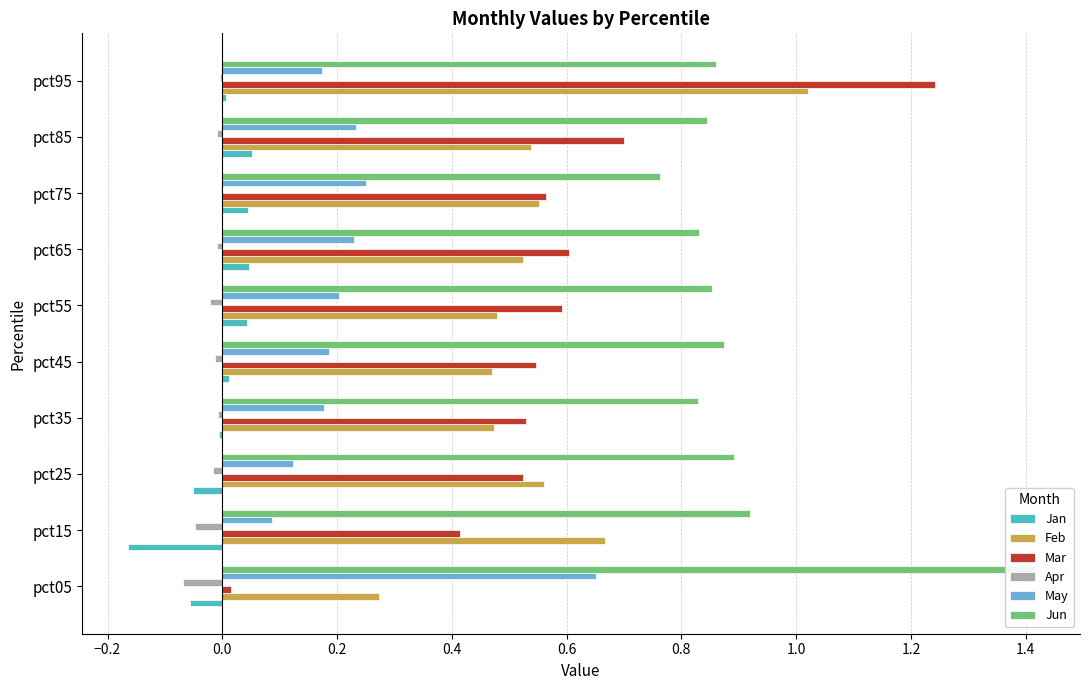

Is the value of Jan at pct65 greater than the value of Apr at pct05?

Yes